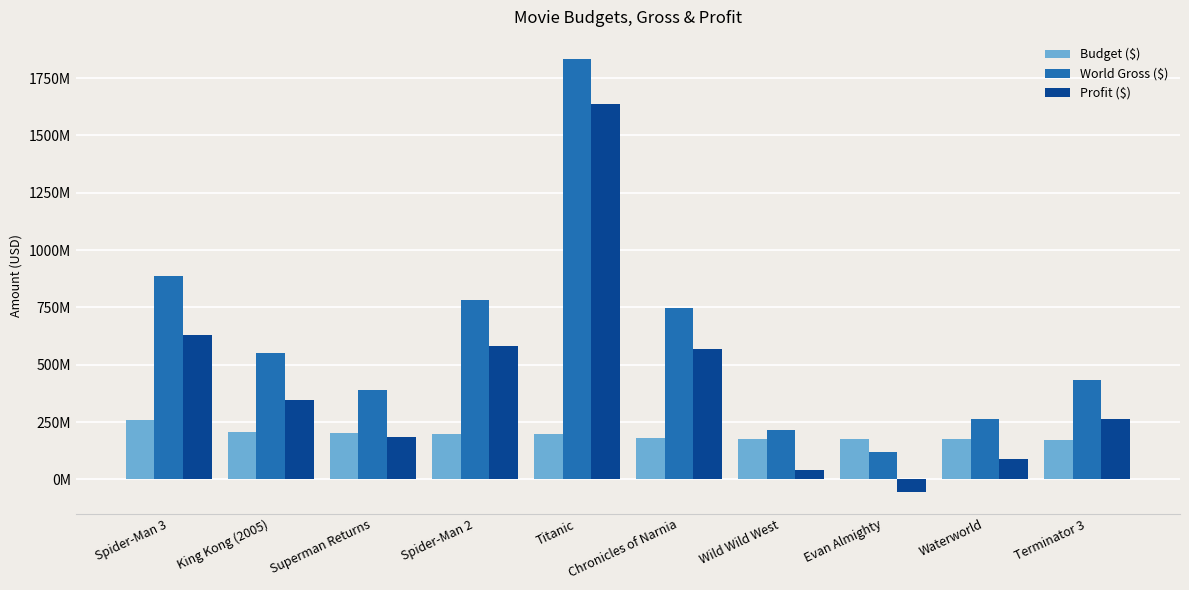

Is the value of Profit ($) at Chronicles of Narnia greater than the value of Budget ($) at Terminator 3?

Yes